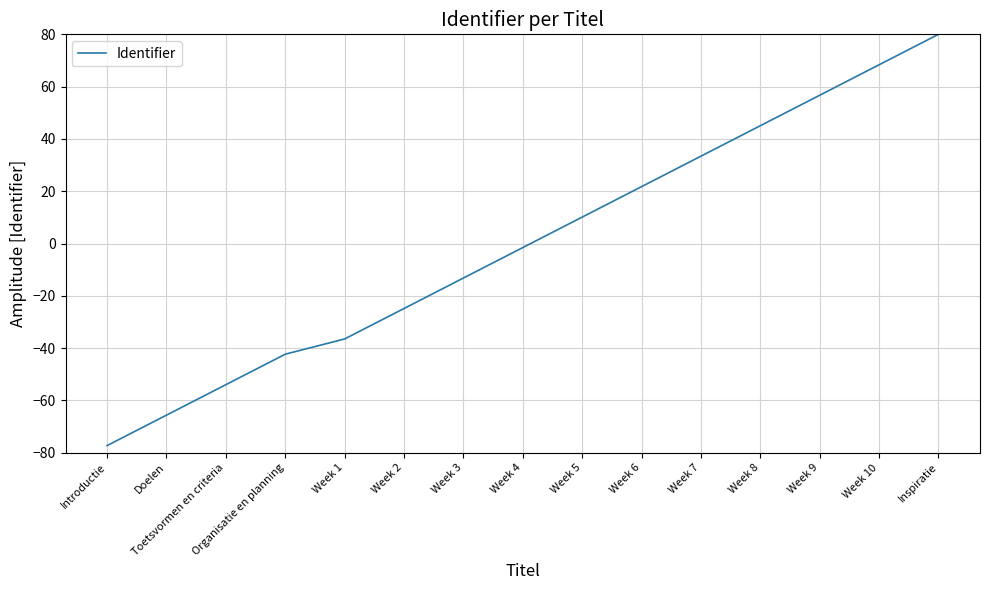

Where is the data nearest to the value 1?

Week 4